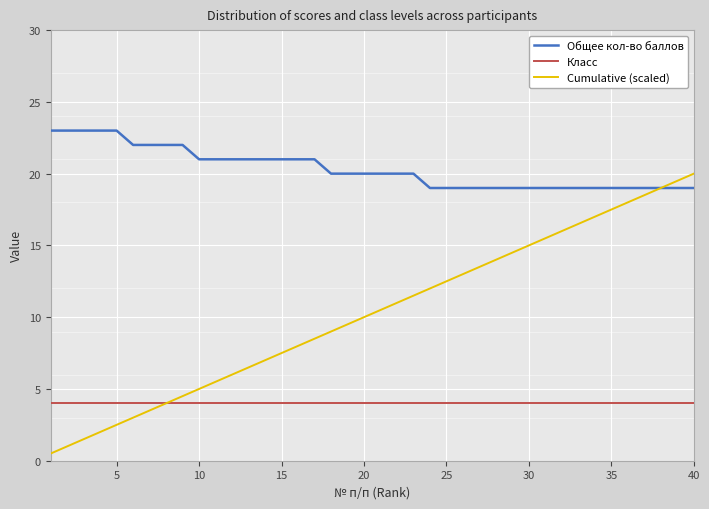

What is the greatest value displayed?

23.0